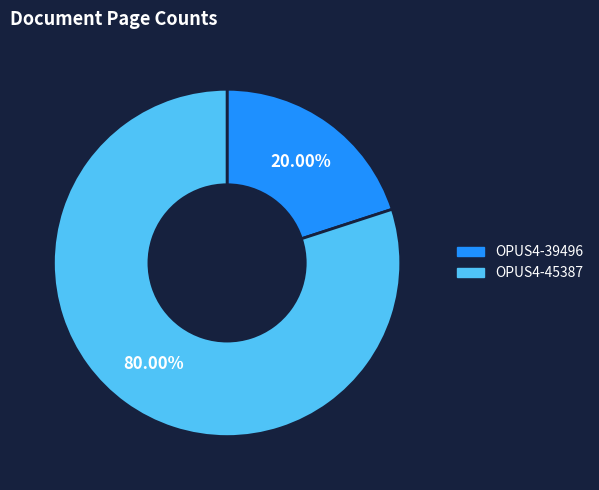

What portion of the pie excludes OPUS4-45387?

20.0%